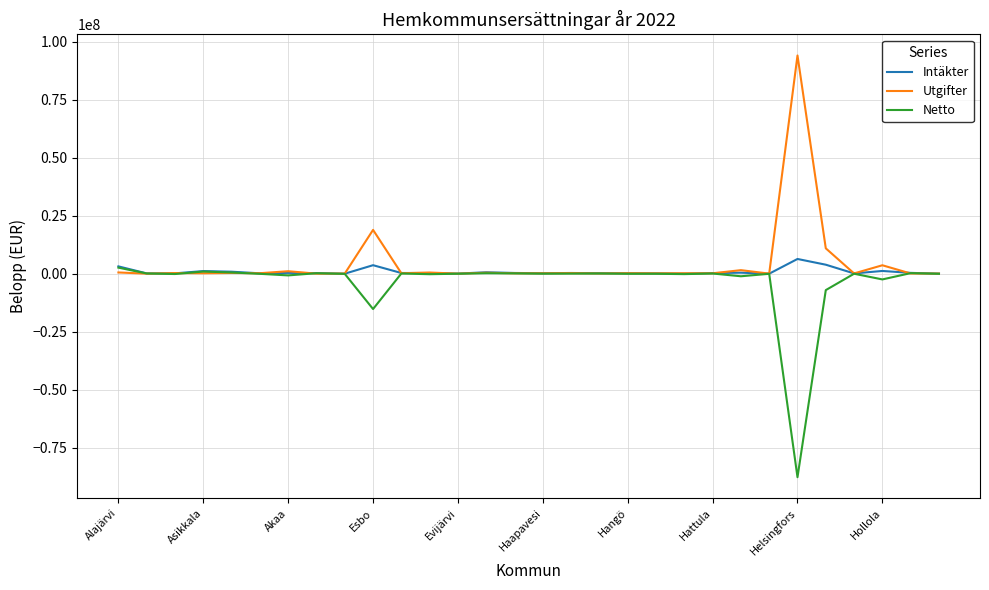

What is the minimum value shown in the chart?

-87680517.8